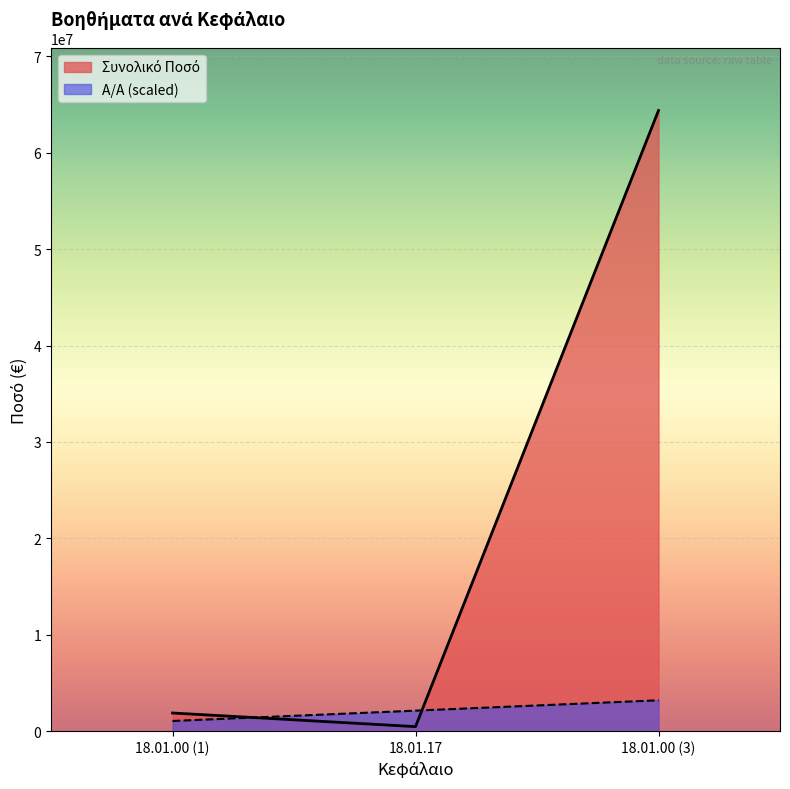

At which label does Συνολικό Ποσό reach its peak?

18.01.00 (3)